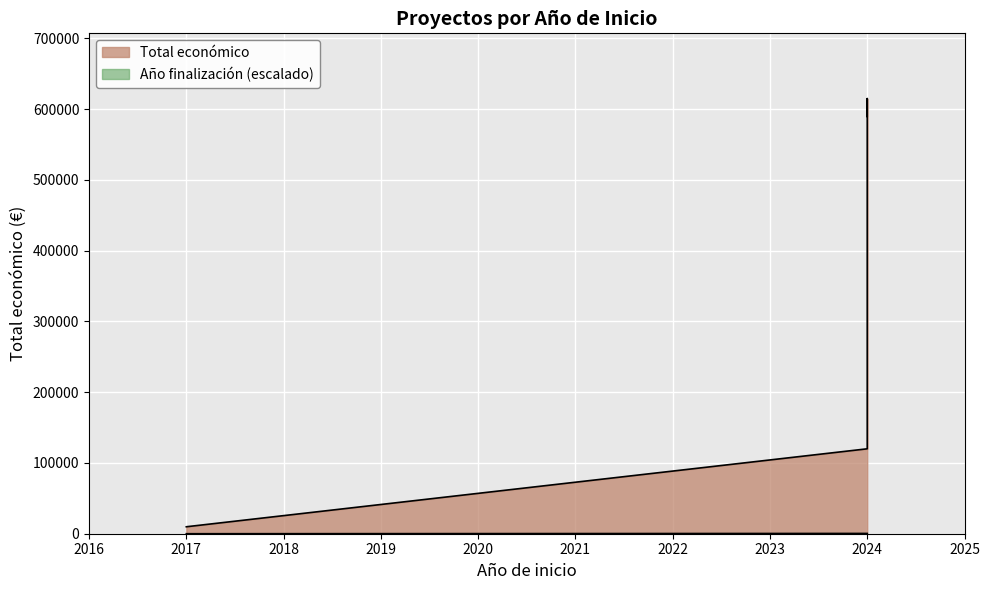

Does the chart display data point markers on the line(s)?

No